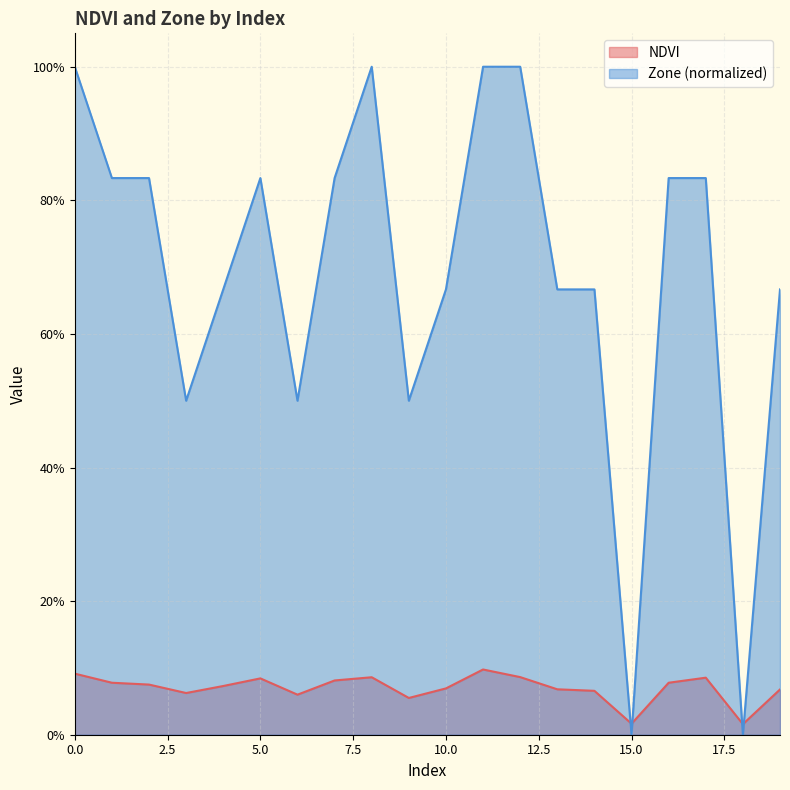

Count the NDVI values in the range 0 to 1.

20